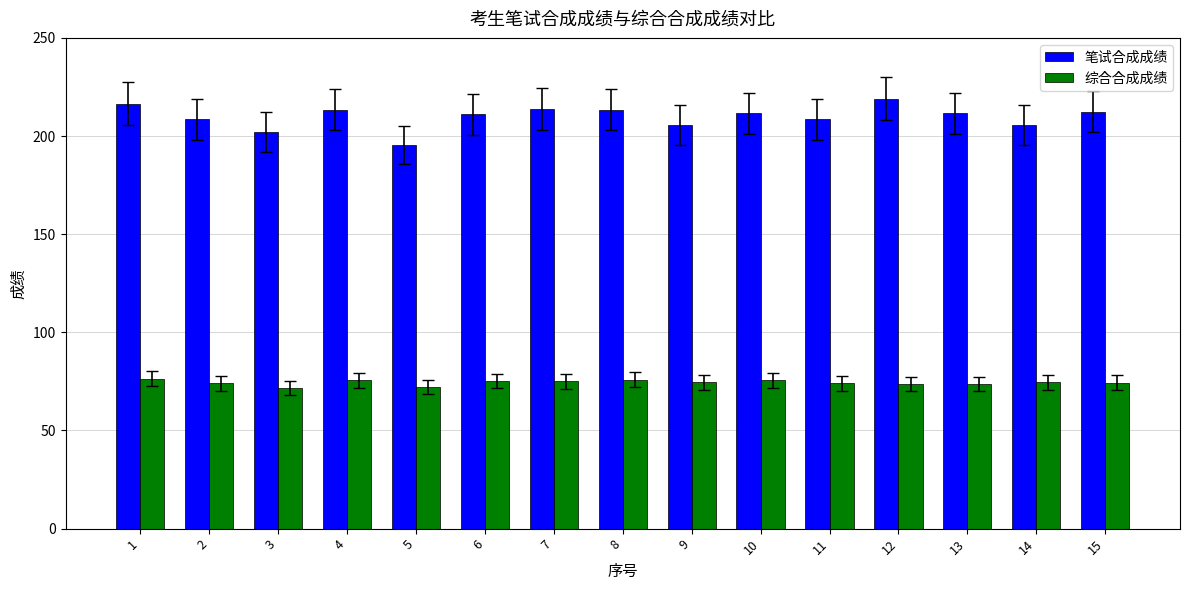

What is the difference between the highest and lowest values at 7?

138.9